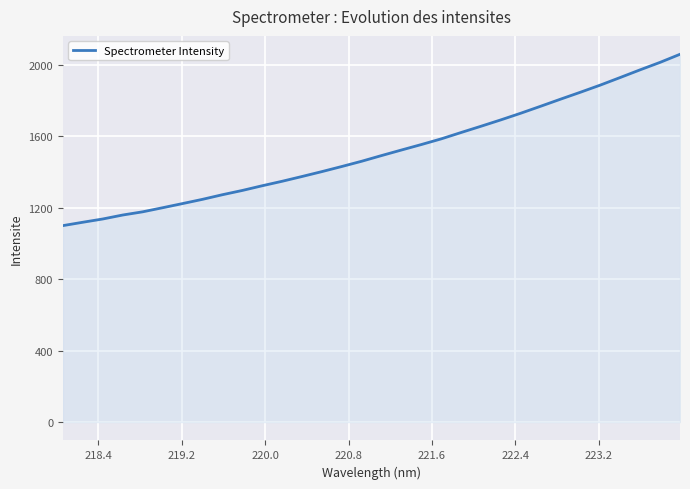

What is the maximum value shown in the chart?

2059.2